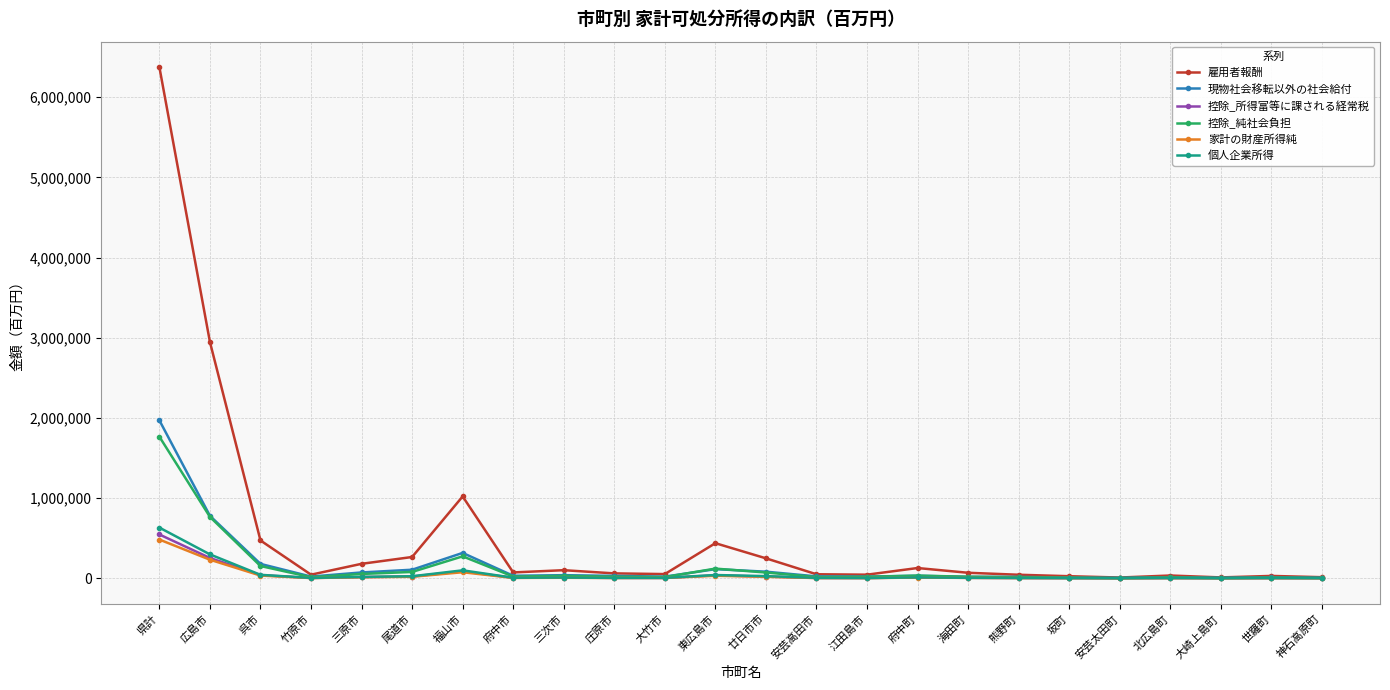

Which series has the widest spread of values?

雇用者報酬